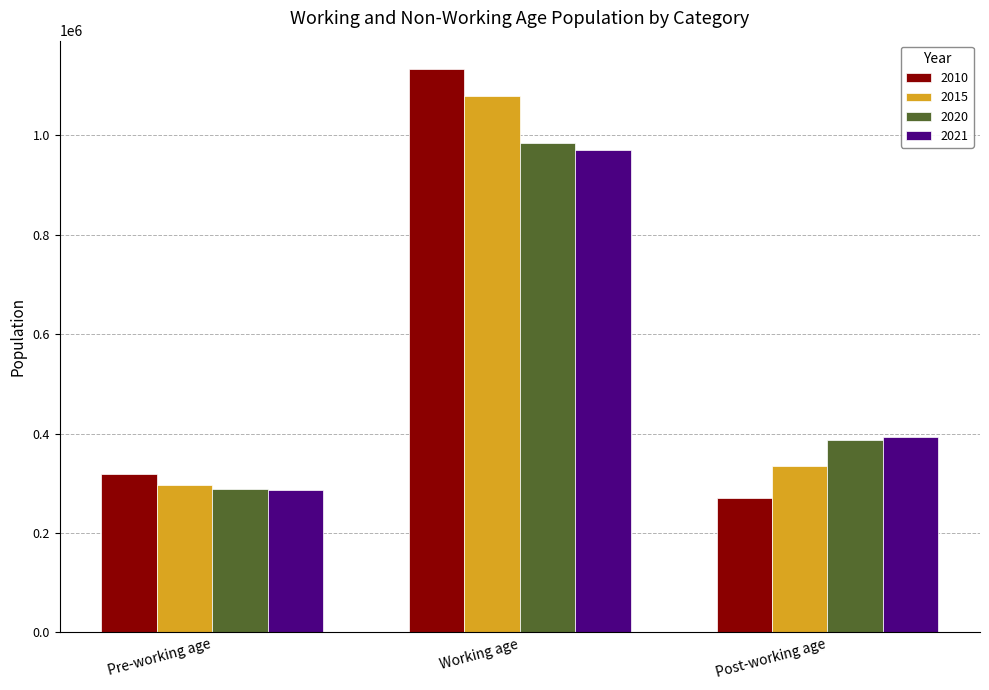

Reading left to right, extract all data points from this chart.

2010: Pre-working age=319058	Working age=1134079	Post-working age=270604
2015: Pre-working age=296619	Working age=1079511	Post-working age=334352
2020: Pre-working age=288754	Working age=984649	Post-working age=387670
2021: Pre-working age=287053	Working age=970779	Post-working age=392189